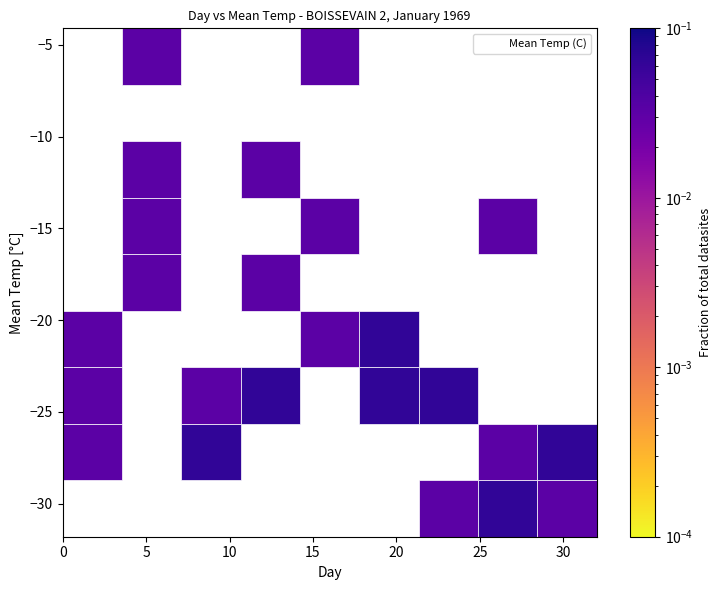

What Y value in the scatter plot is closest to -17?

-17.8